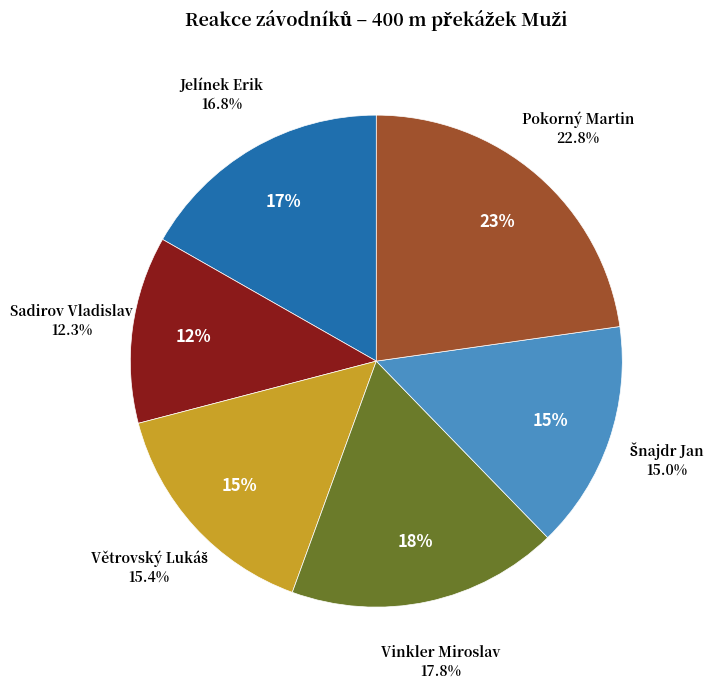

Do Šnajdr Jan and Větrovský Lukáš together represent more than half of the pie?

No